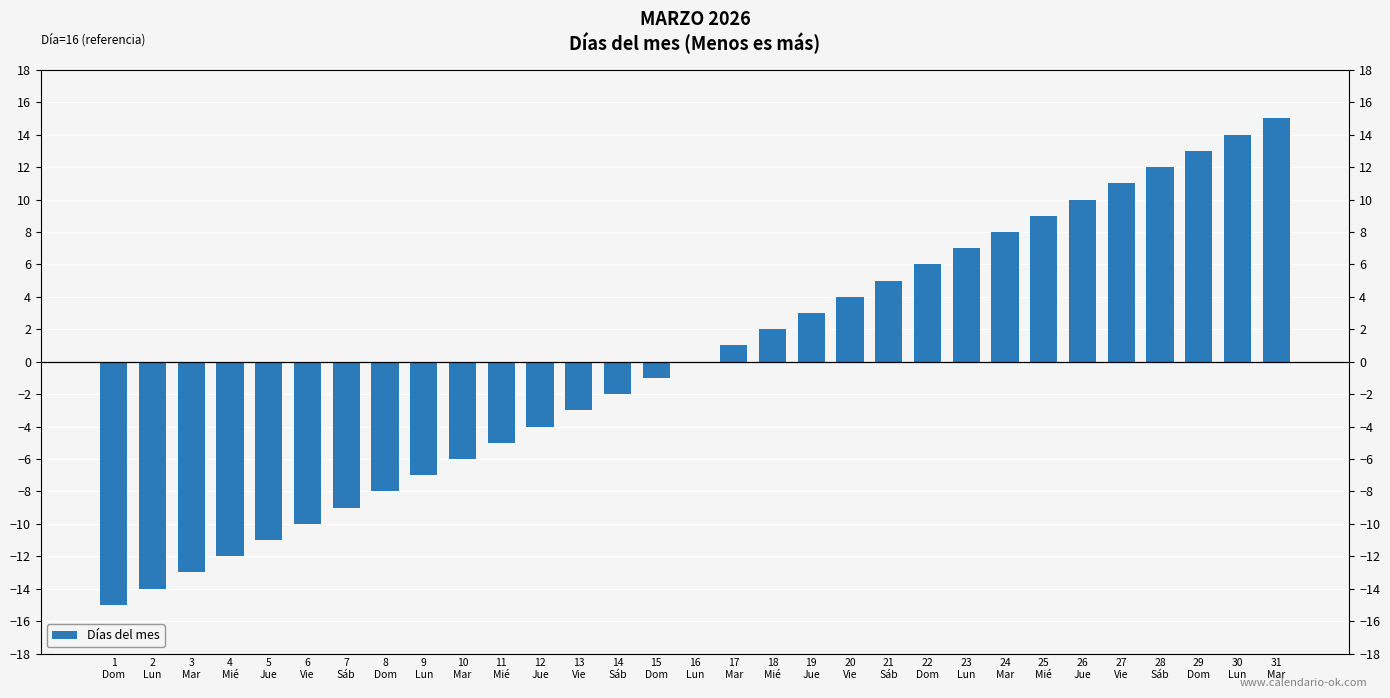

What is the change in value from 17
Mar to 20
Vie?

+3